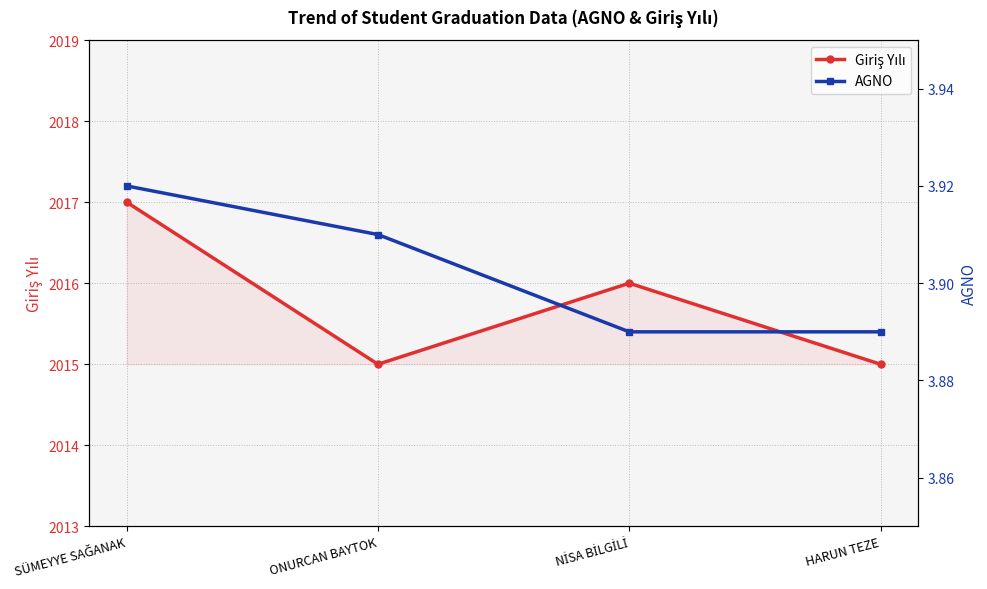

What is the minimum value shown in the chart?

3.9